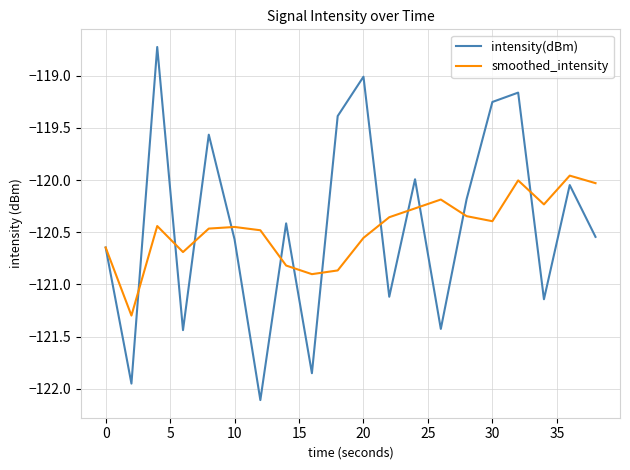

What is the minimum value shown in the chart?

-122.1